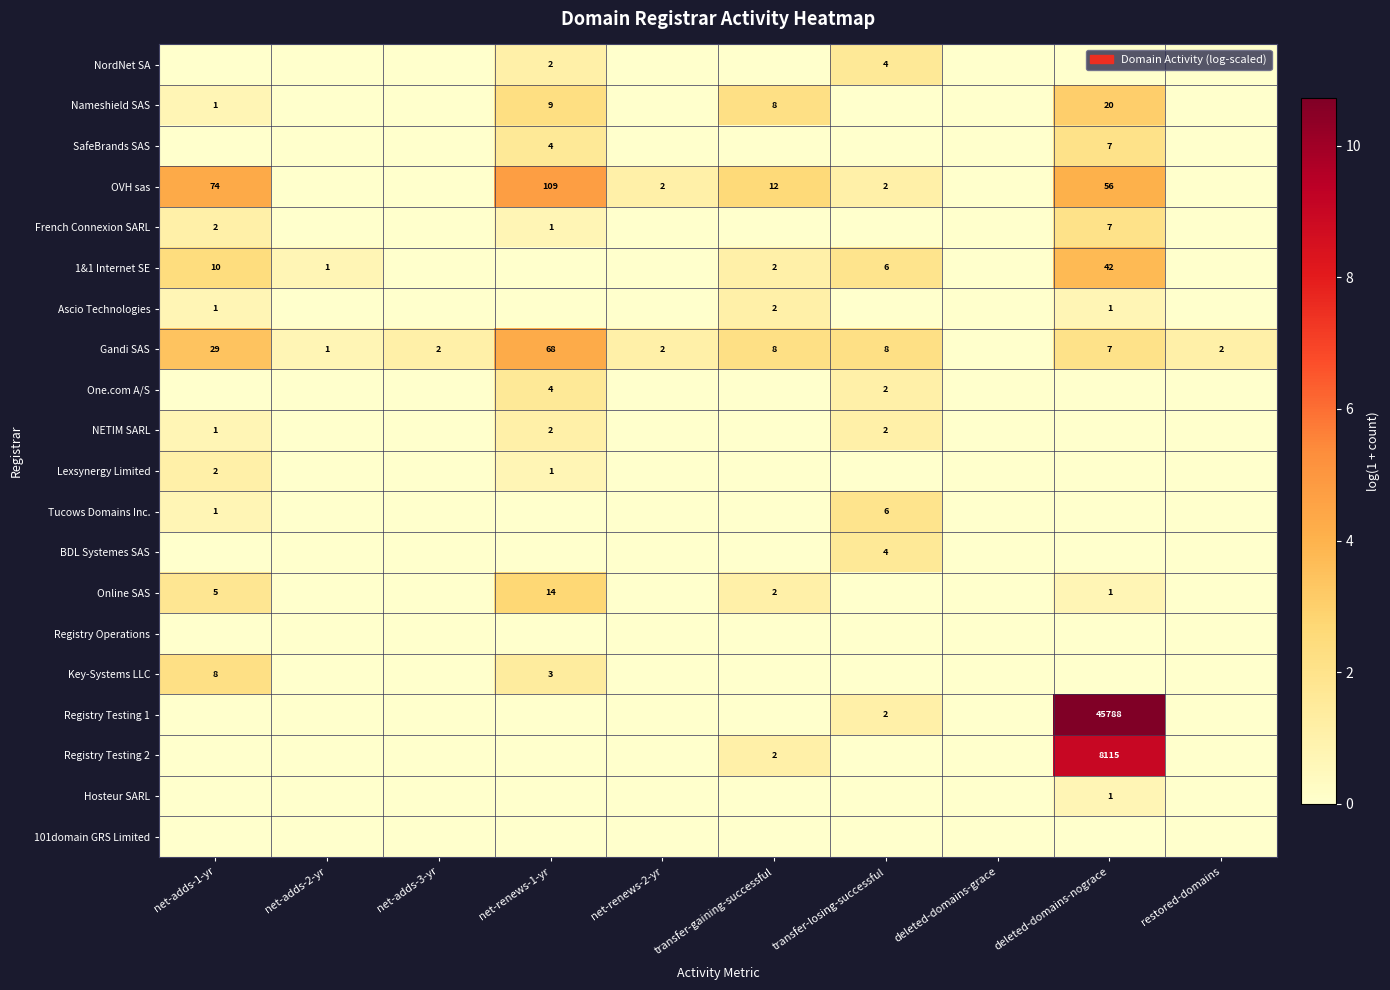

True or false: NordNet SA has a value of 7 at transfer-losing-successful.

False